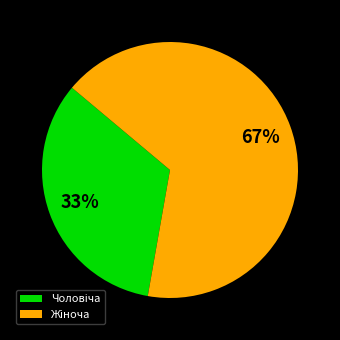

Is there any slice that represents more than half of the pie?

Yes